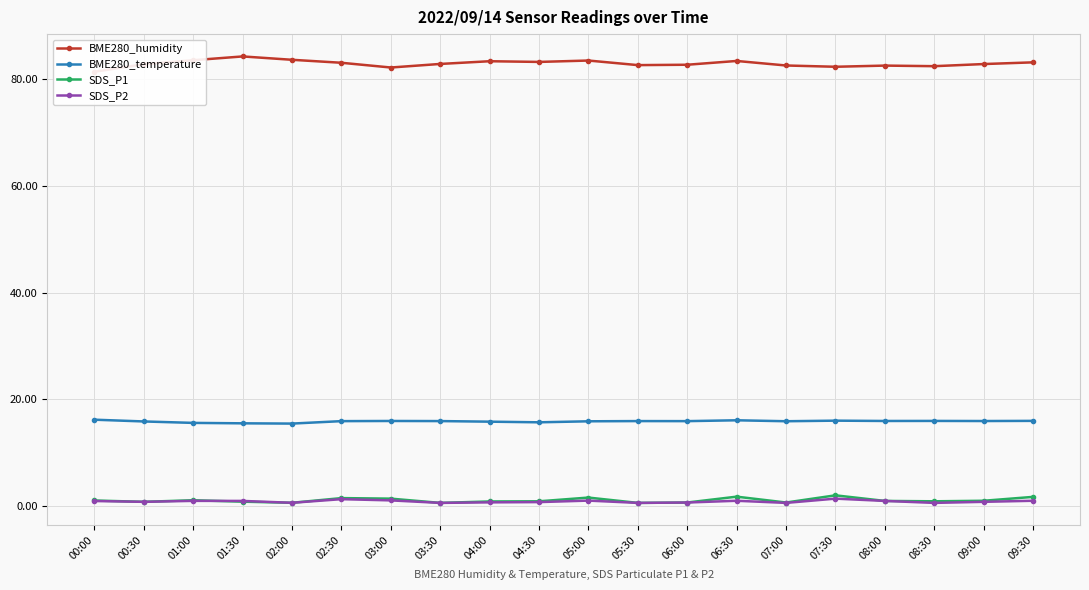

What is the difference between the BME280_temperature values at 01:00 and 00:30?

0.3